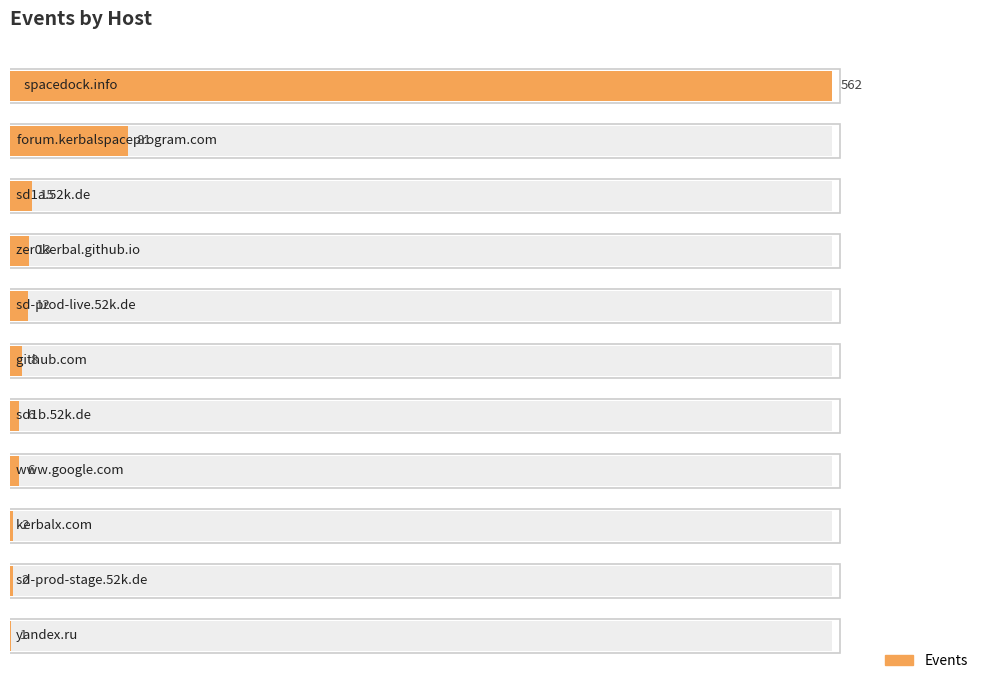

True or false: the data shows 23 at 2.

False